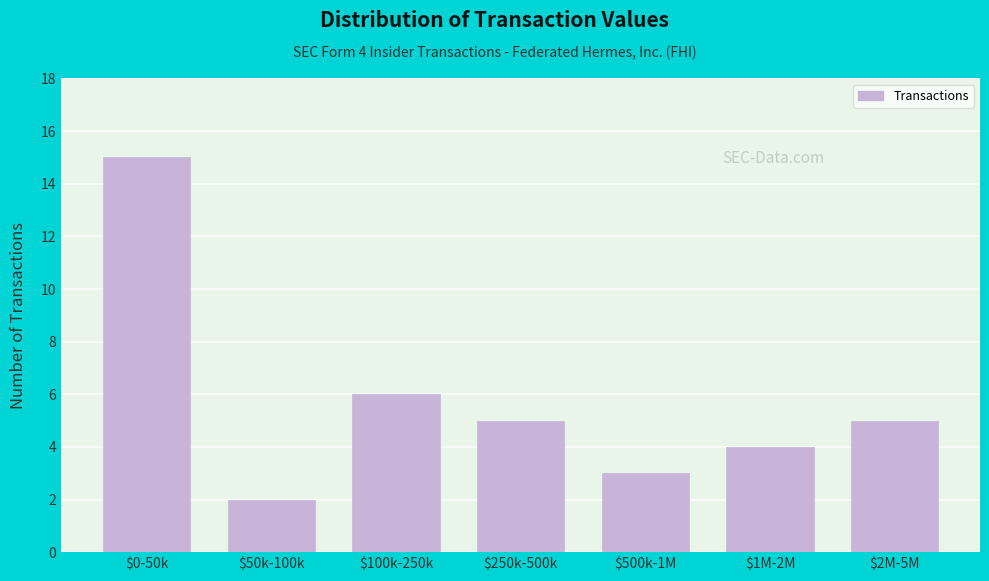

Reading left to right, extract all data points from this chart.

15	2	6	5	3	4	5